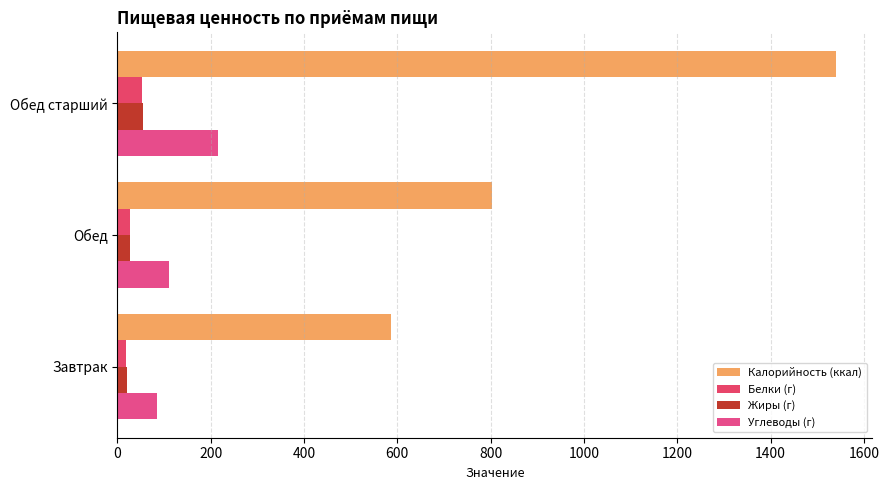

Reading left to right, what are all the values shown in this chart?

Калорийность (ккал): 587.0	802.0	1541.0
Белки (г): 19.2	27.0	52.6
Жиры (г): 19.7	27.3	54.1
Углеводы (г): 84.0	109.8	214.7